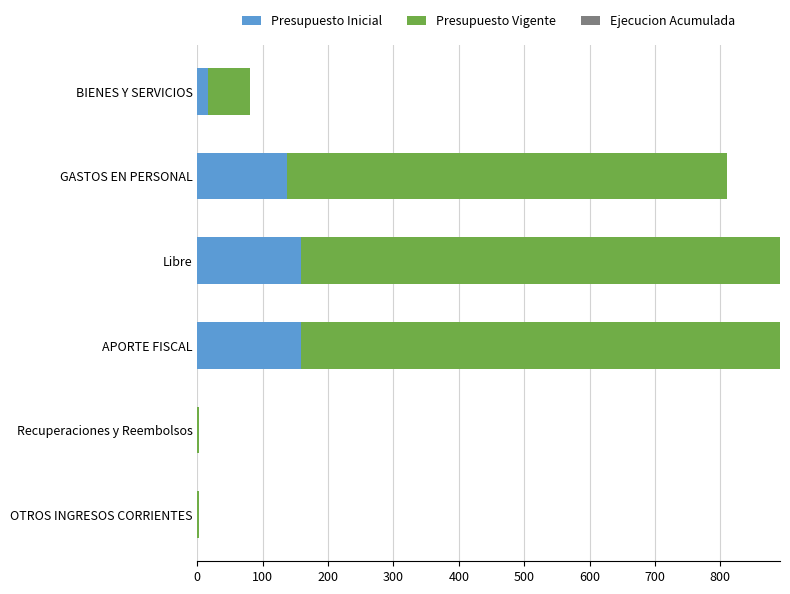

What is the average value of the Ejecucion Acumulada series?

0.6